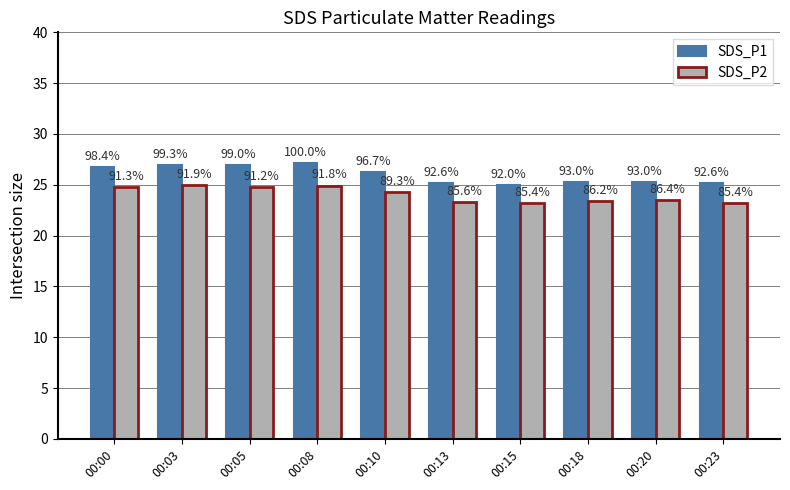

Which has a higher value, 00:15 or 00:10?

00:10